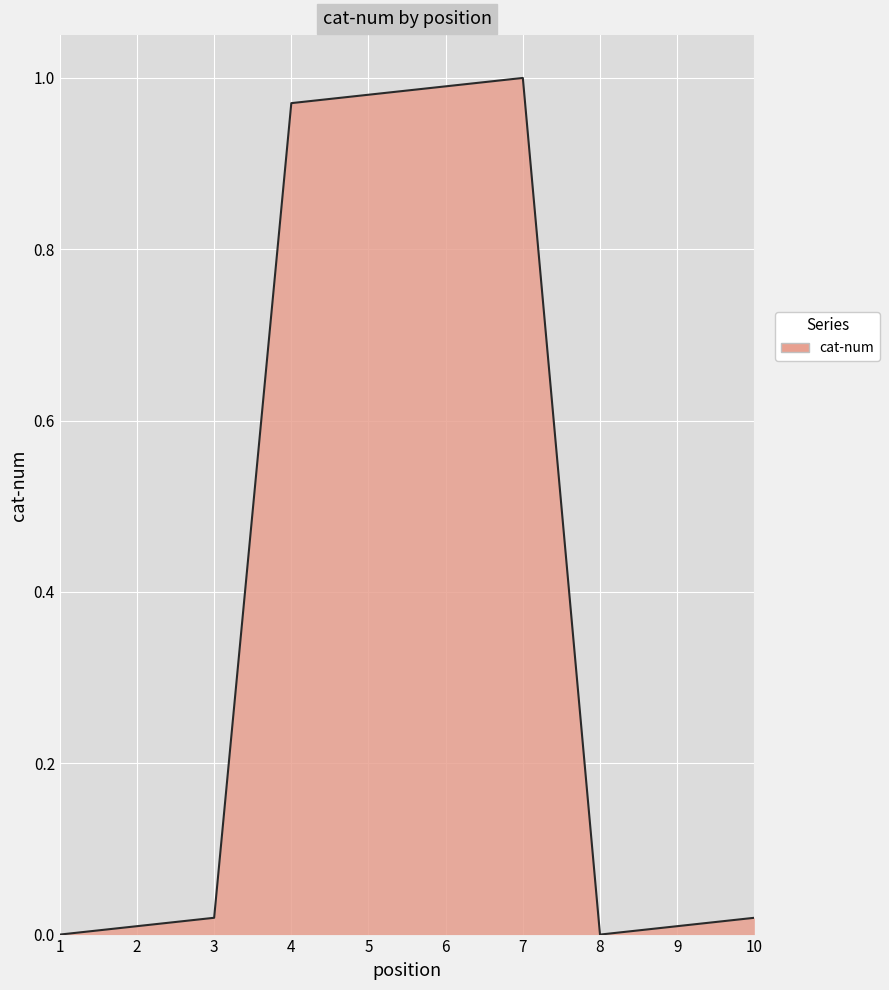

Which has a higher value, 9 or 10?

10